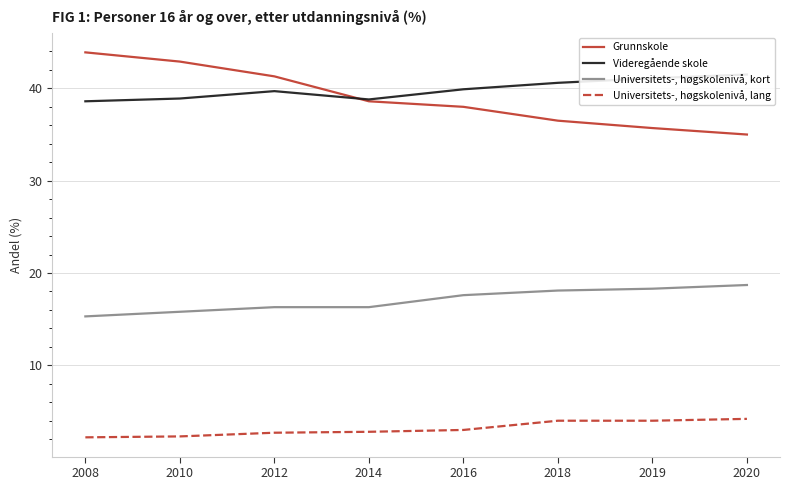

True or false: Videregående skole and Universitets-, høgskolenivå, kort intersect in this chart.

False